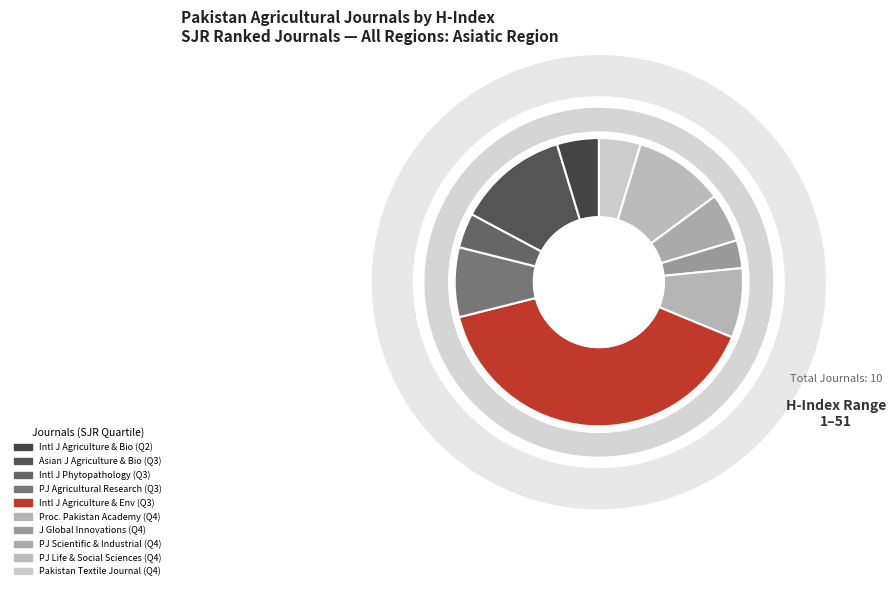

How many segments does this pie chart have?

10